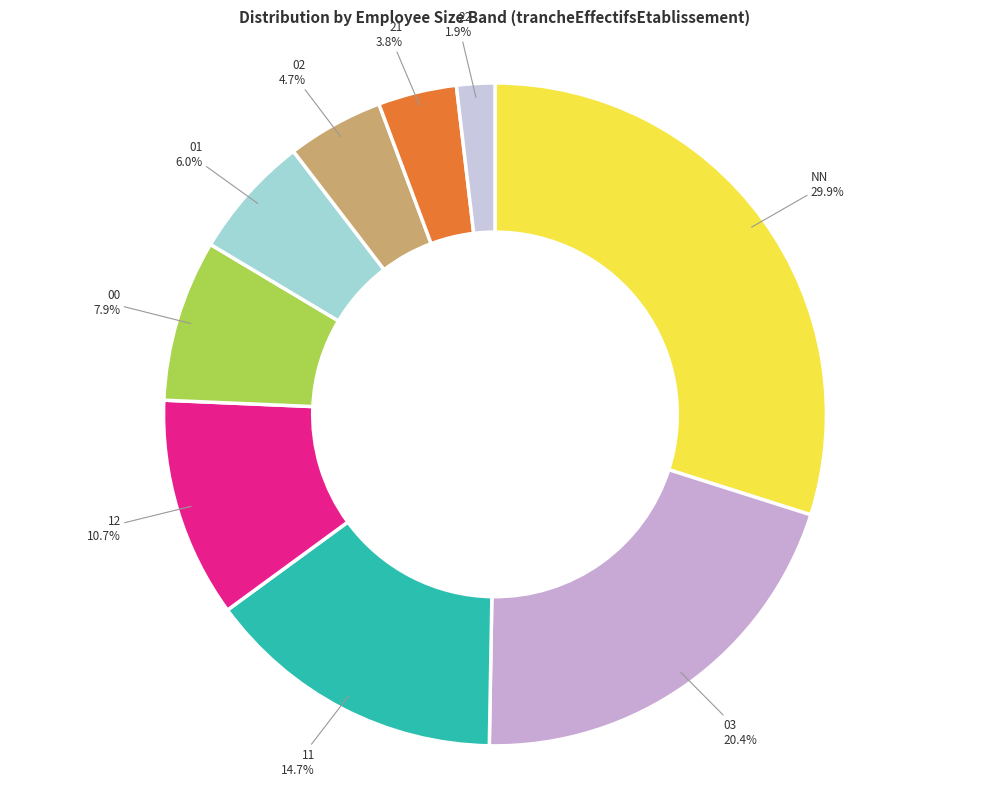

How many slices are in this pie chart?

9